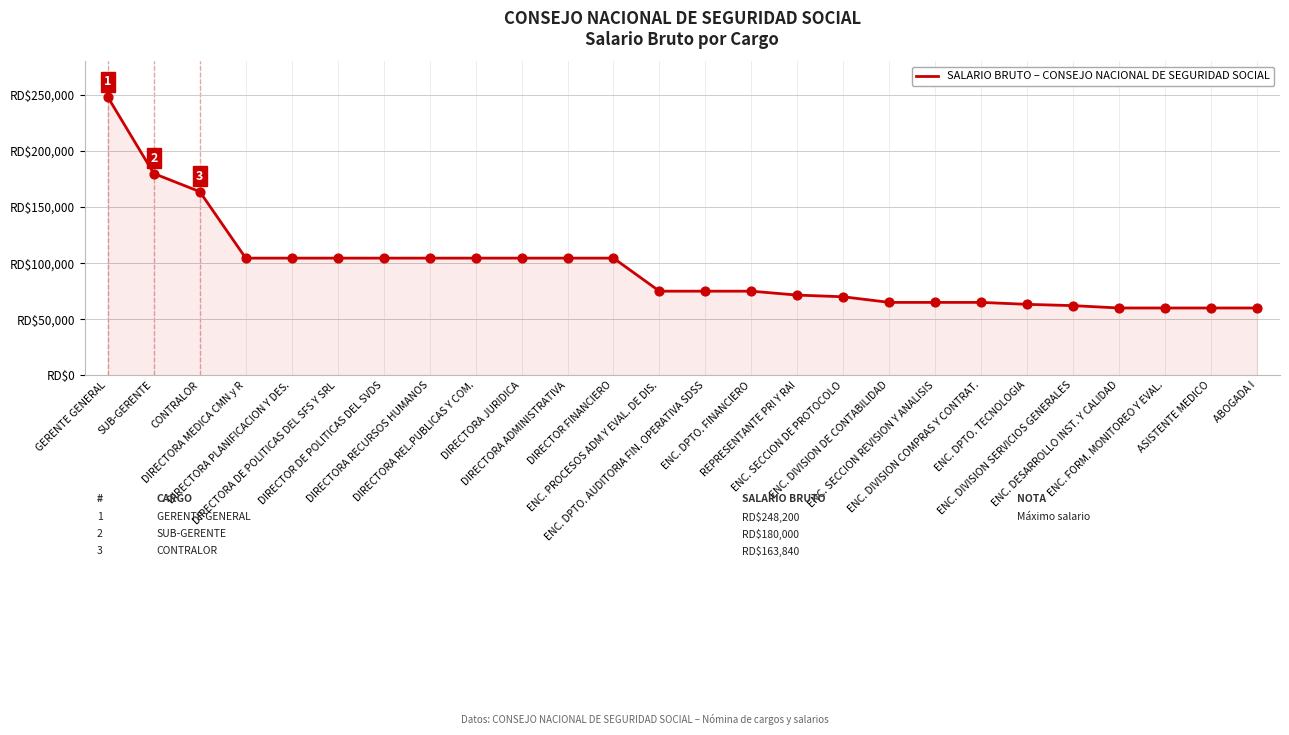

Does the chart have visible grid lines?

Yes